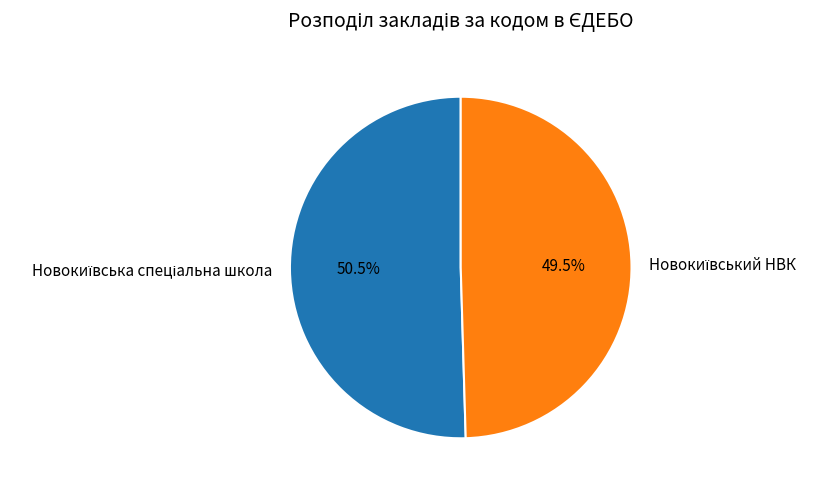

To the nearest percent, what is the average slice percentage?

50%